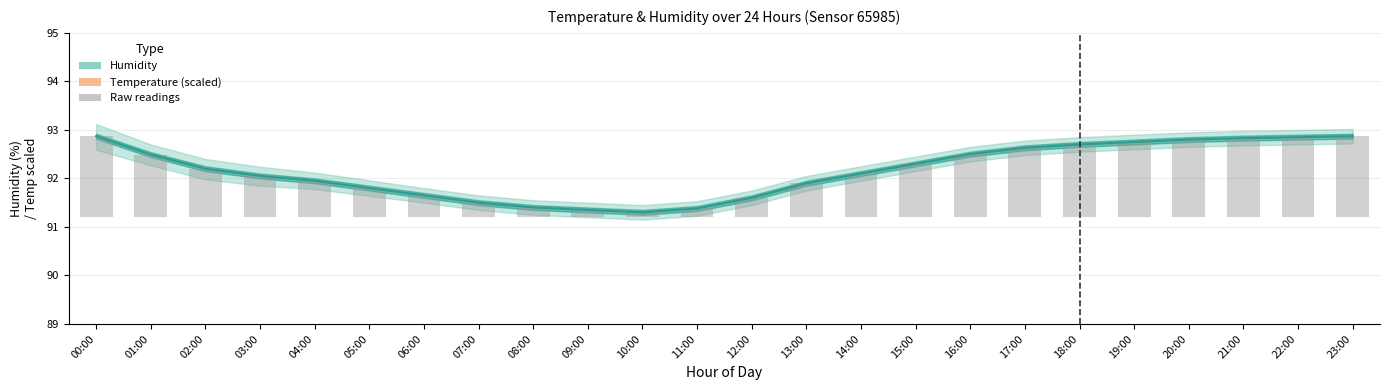

What are all the series names shown in the legend?

humidity, temperature, raw readings